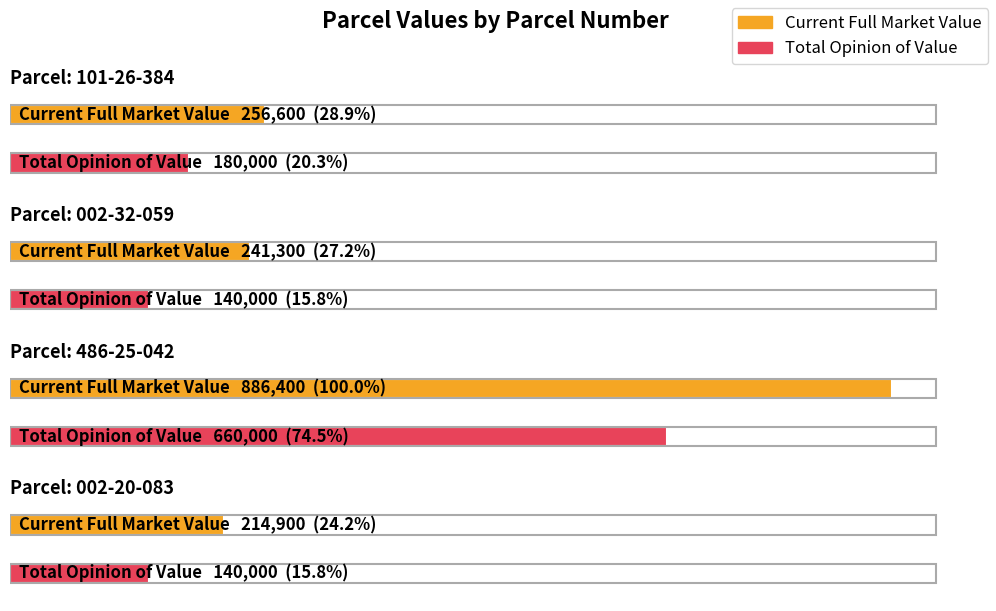

Is it true that Total Opinion of Value equals 140000 at 002-20-083?

True